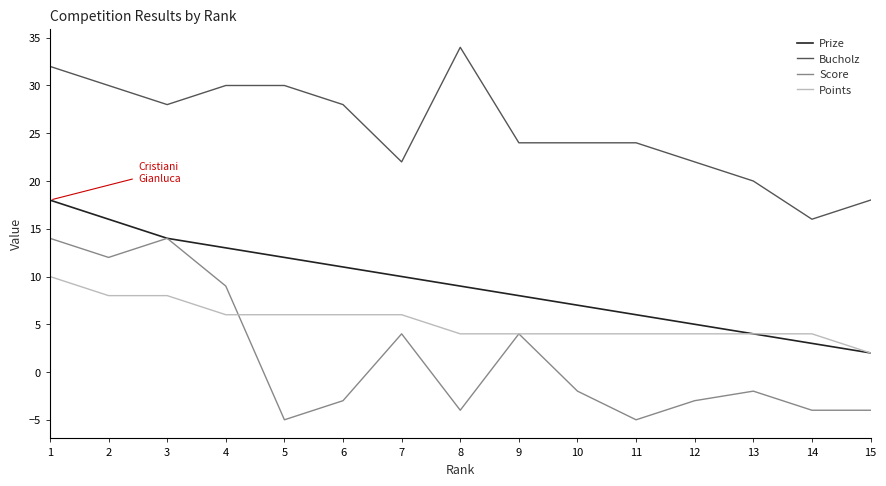

Rank the series by their maximum value, from highest to lowest.

Bucholz, Prize, Score, Points